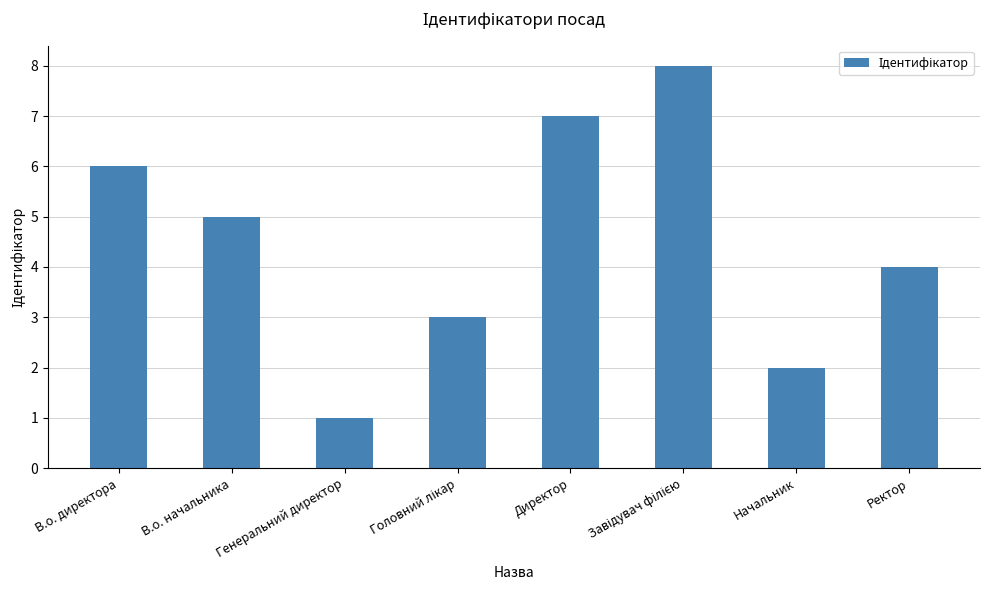

What position from the left is Генеральний директор?

3